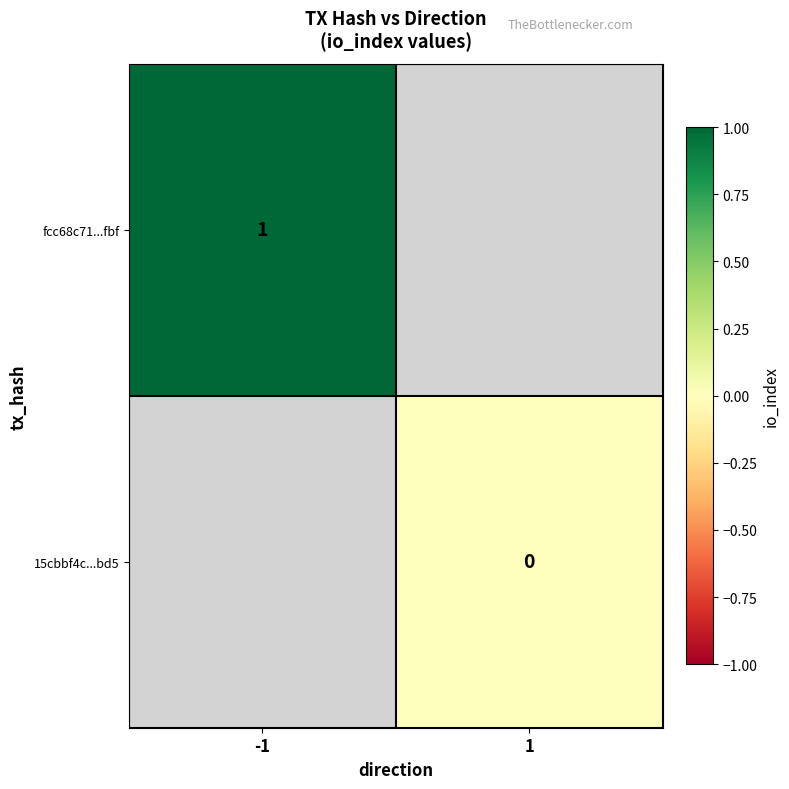

True or false: fcc68c71...fbf has a value of 1 at -1.

True